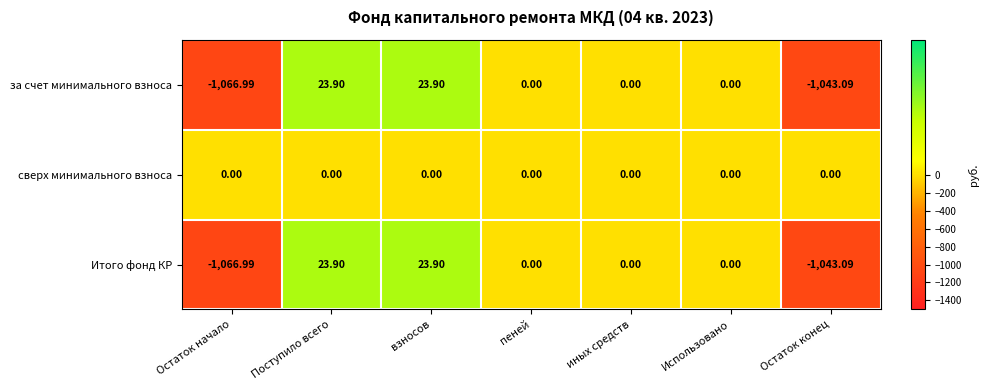

Which series has the largest total across all categories?

сверх минимального взноса